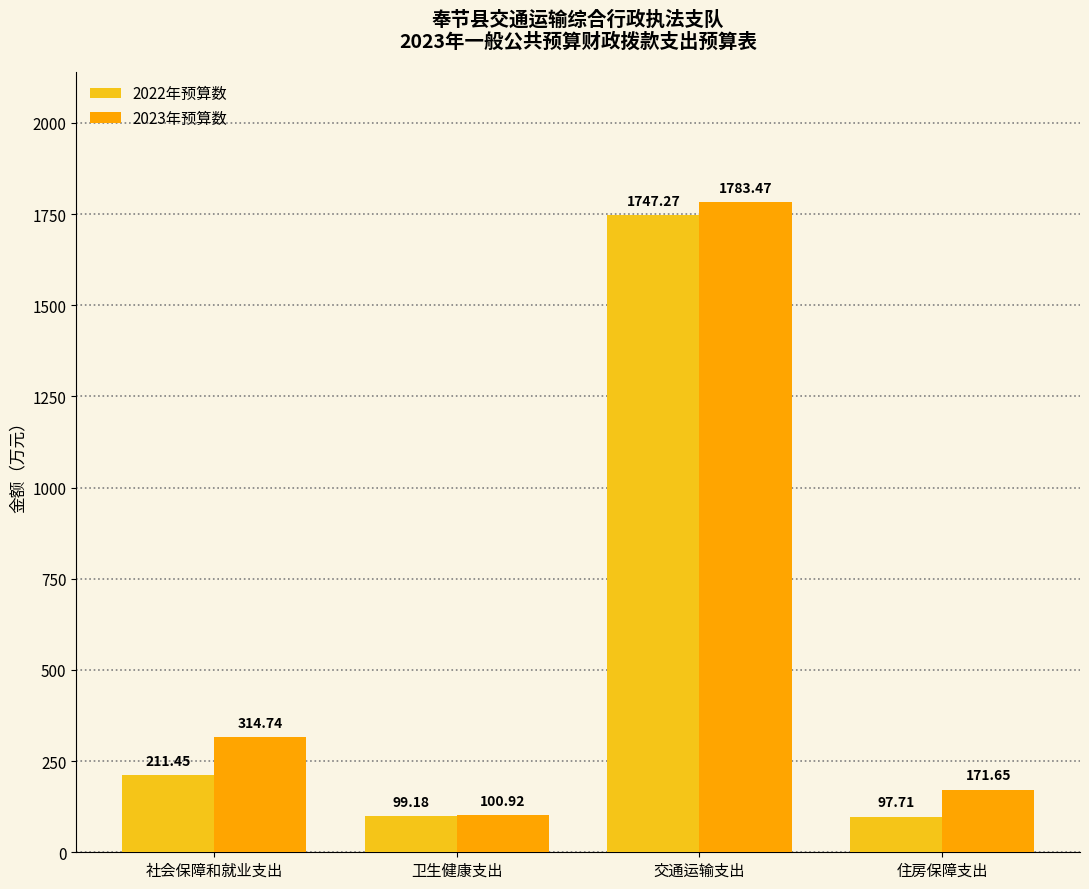

What is the approximate value of 2023年预算数 at 住房保障支出?

171.7